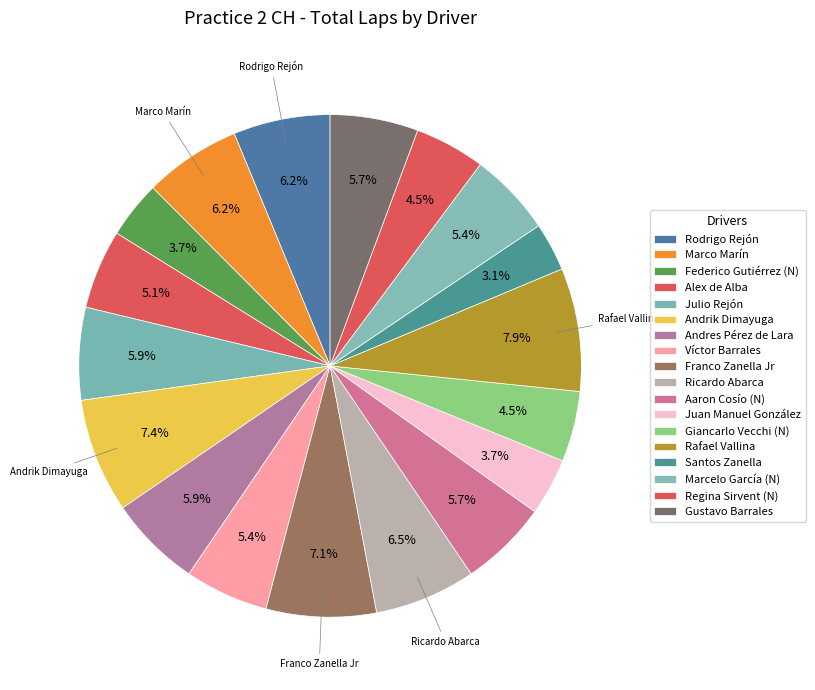

How many segments does this pie chart have?

18